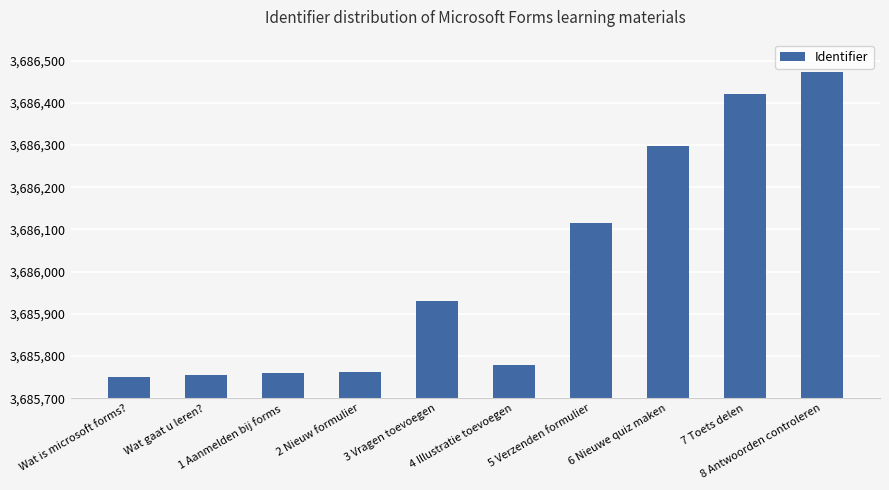

What is the change in value from Wat is microsoft forms? to 2 Nieuw formulier?

+11